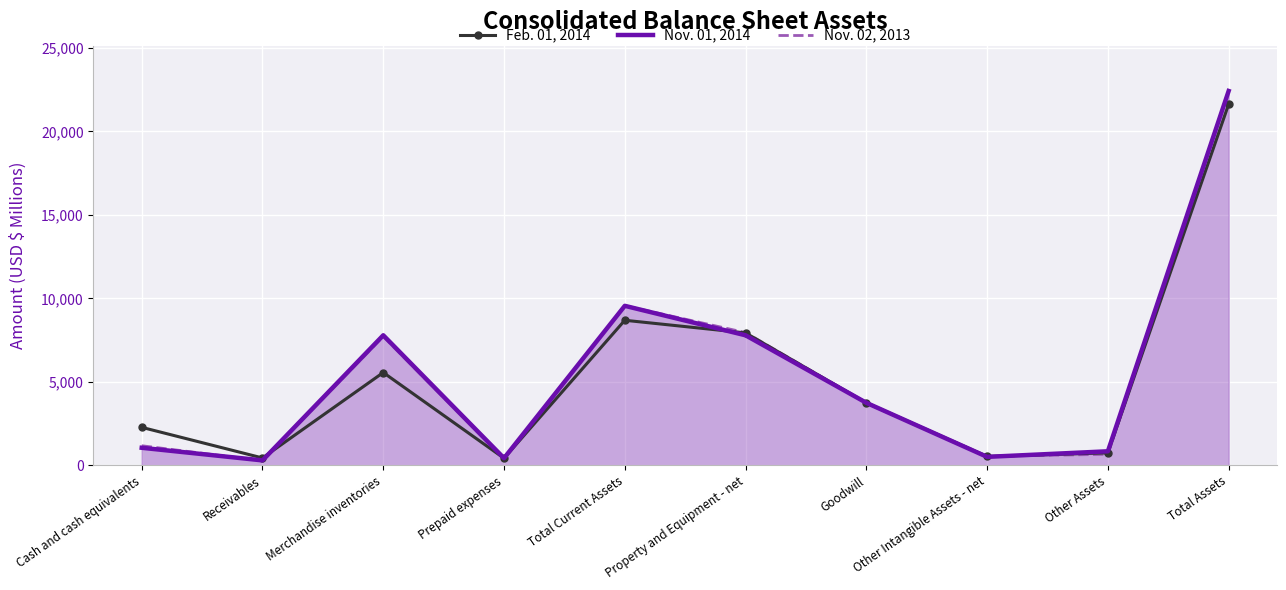

Which series has the widest spread of values?

Nov. 02, 2013